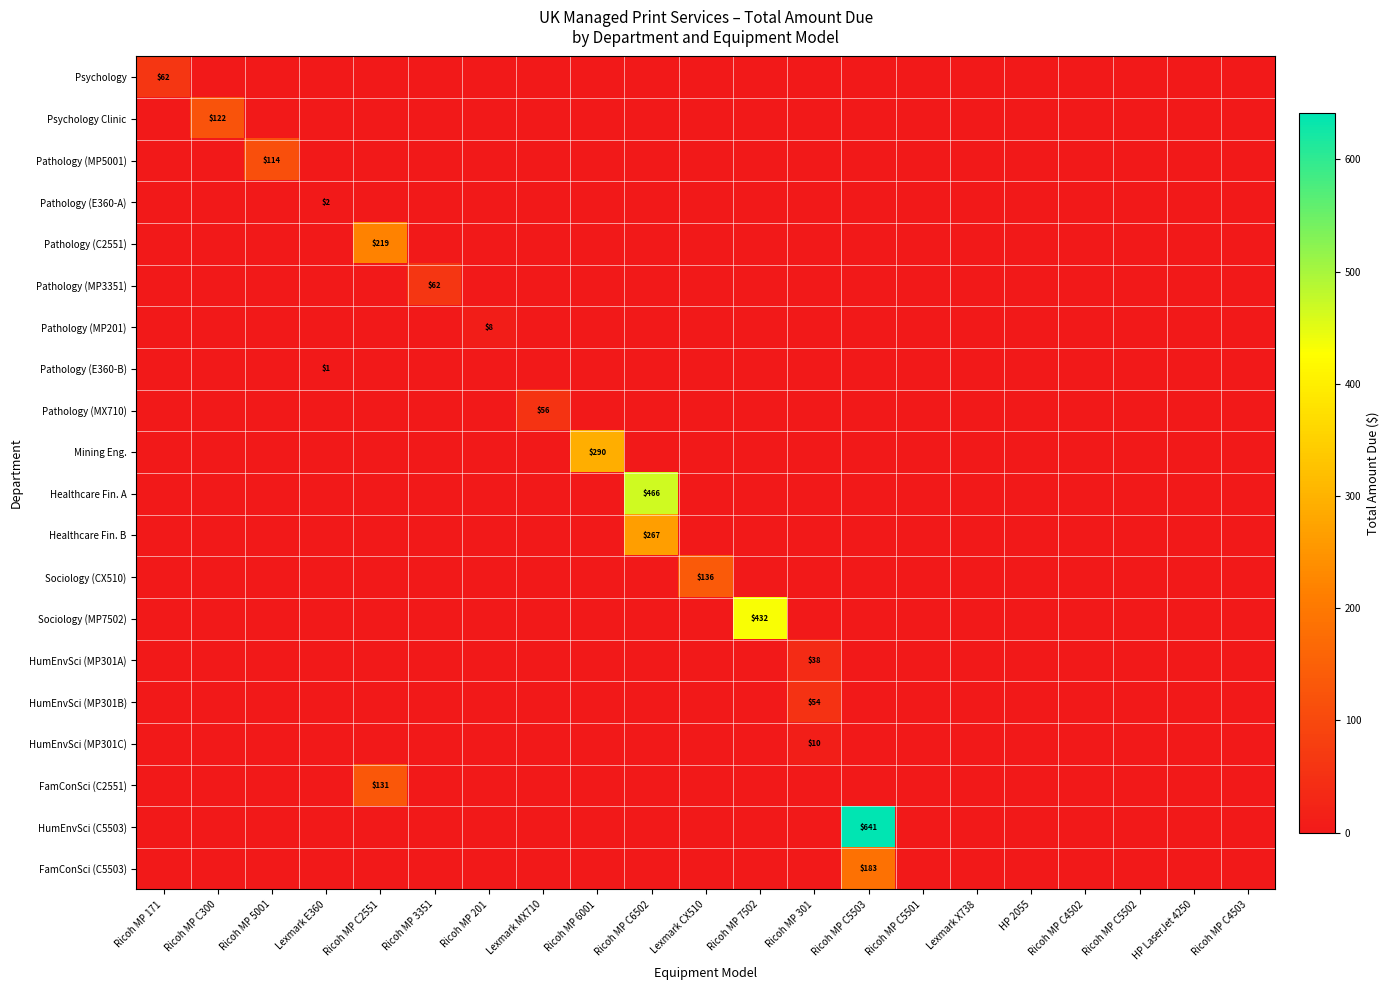

Which series has the largest range (max minus min)?

HumEnvSci (C5503)